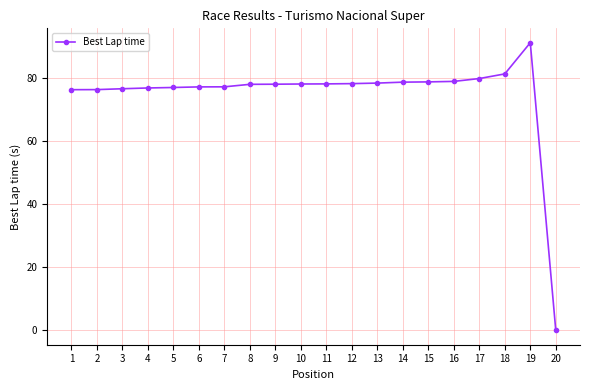

What is the sum of the values at 3 and 2?

153.1